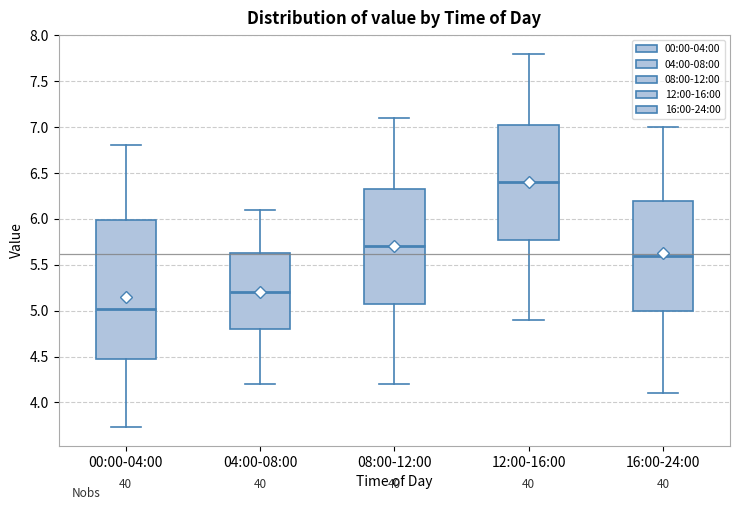

Which box's median line is the lowest?

00:00-04:00